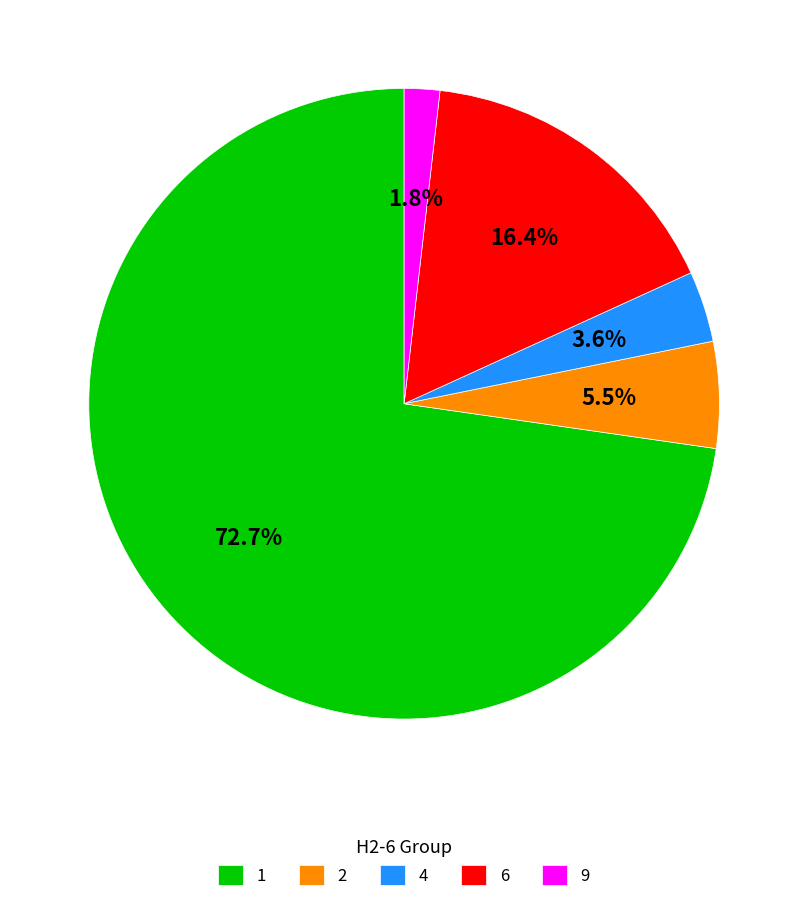

Does 1 account for over 50% of the chart?

Yes